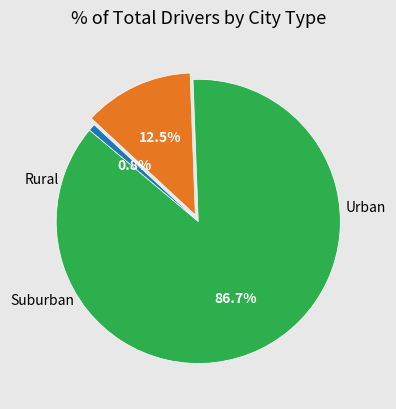

How many slices are in this pie chart?

3